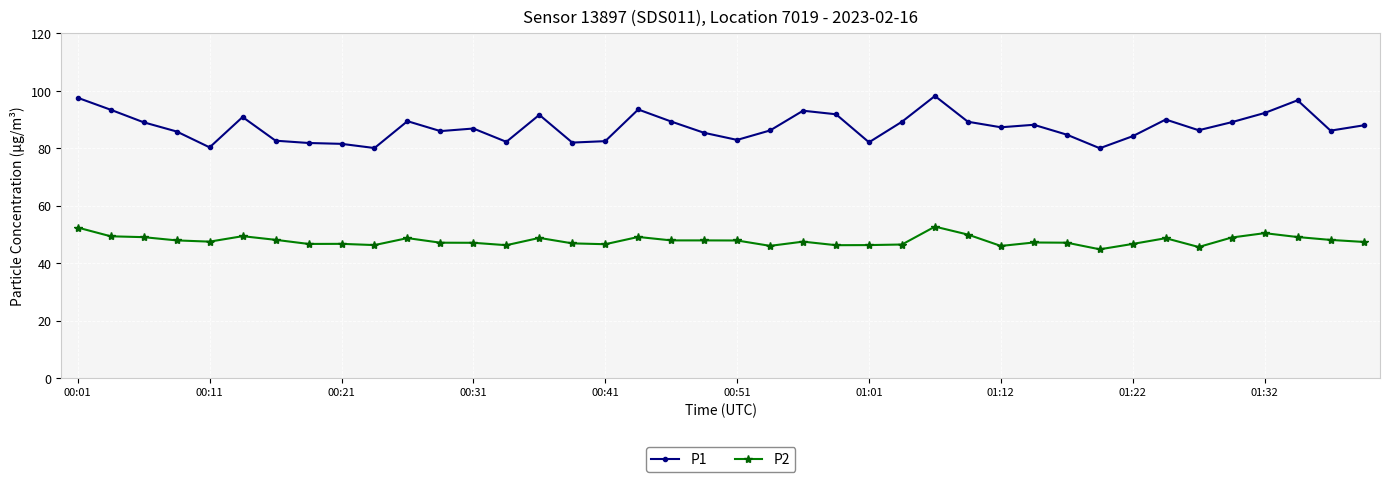

Rank the series by their average value, from highest to lowest.

P1, P2